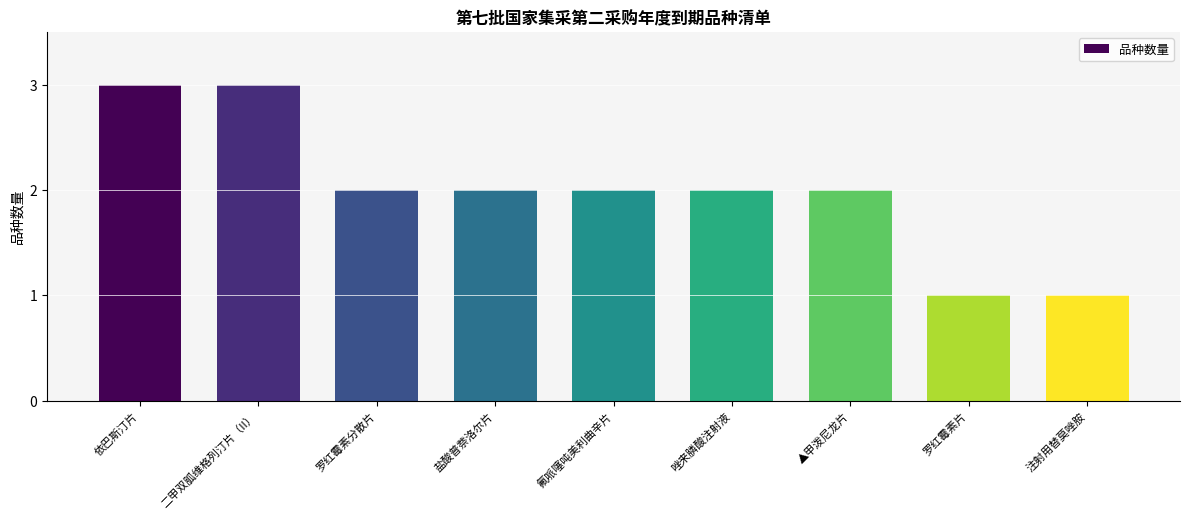

What is the difference between the second highest and minimum values?

2